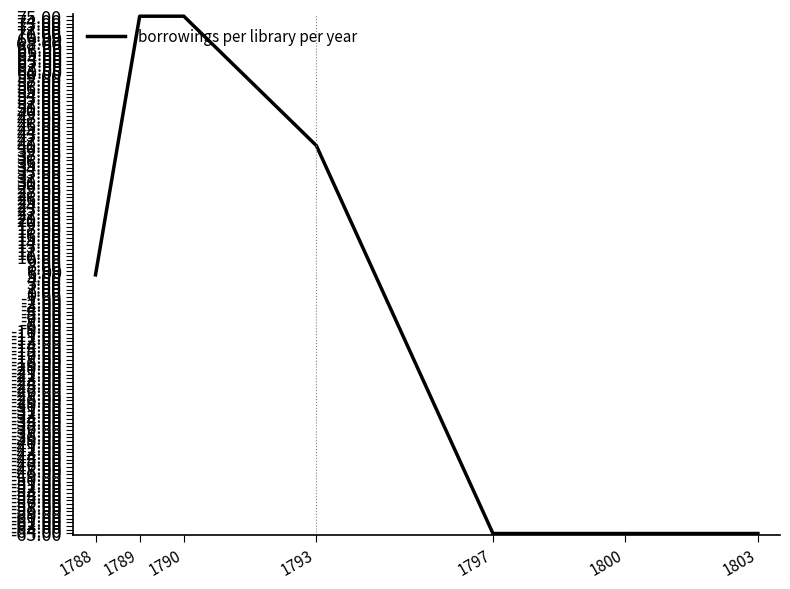

What is the difference between the second highest and second lowest values?

140.0